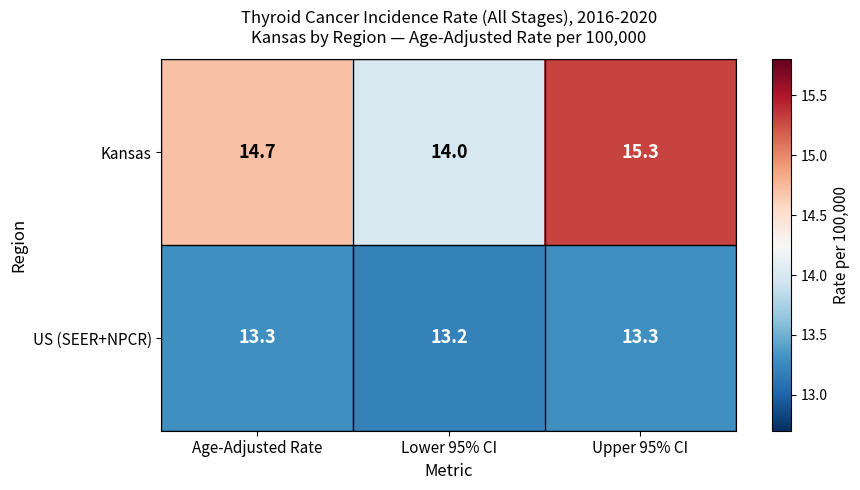

Between Lower 95% CI and Upper 95% CI, which series saw the biggest shift?

Kansas